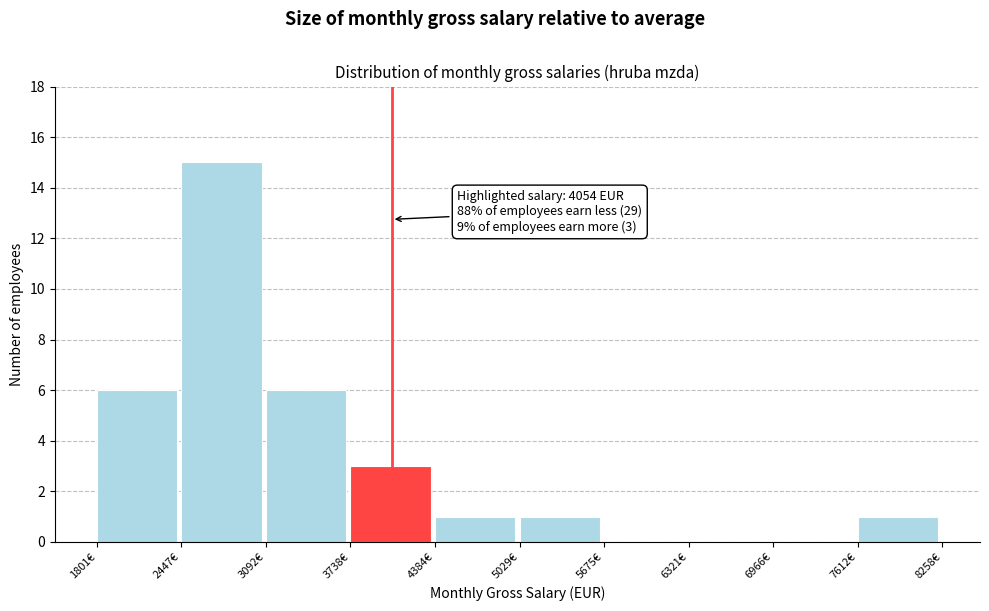

Which range on the x-axis has the tallest bar?

2400 to 3100